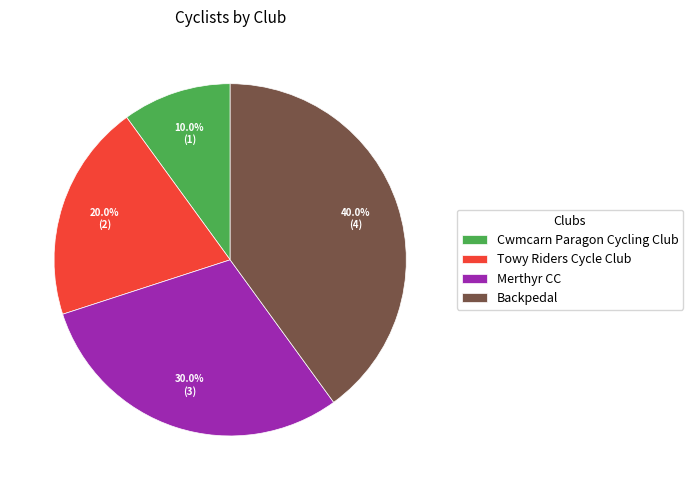

What percentage is NOT represented by Towy Riders Cycle Club?

80.0%